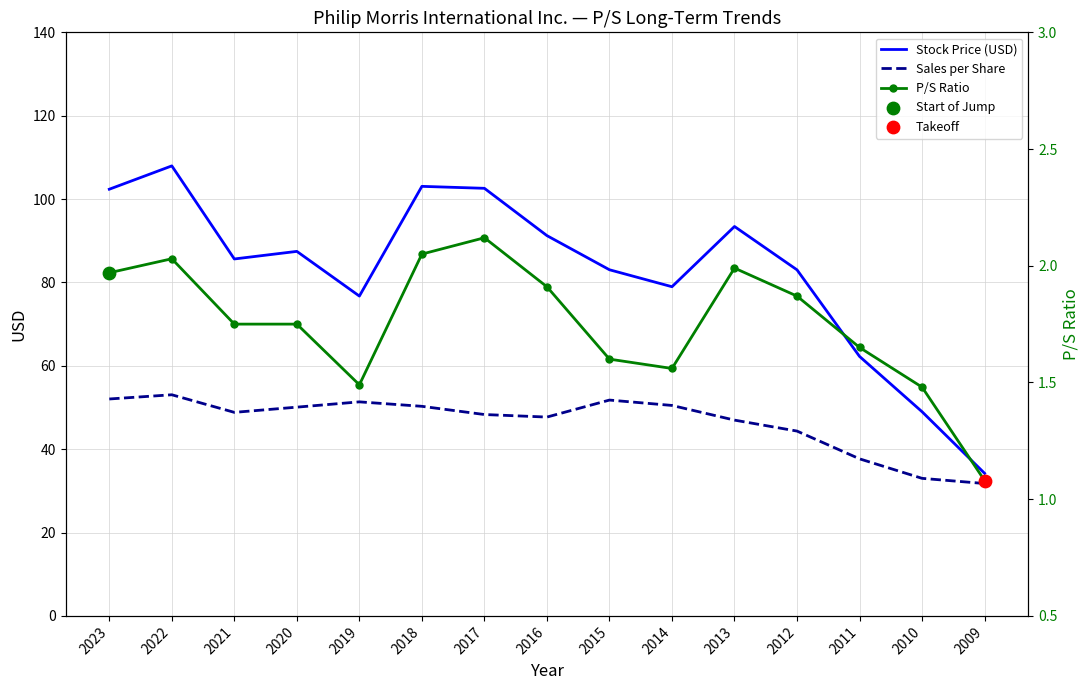

What are all the series names shown in the legend?

Stock Price (USD), Sales per Share, P/S Ratio